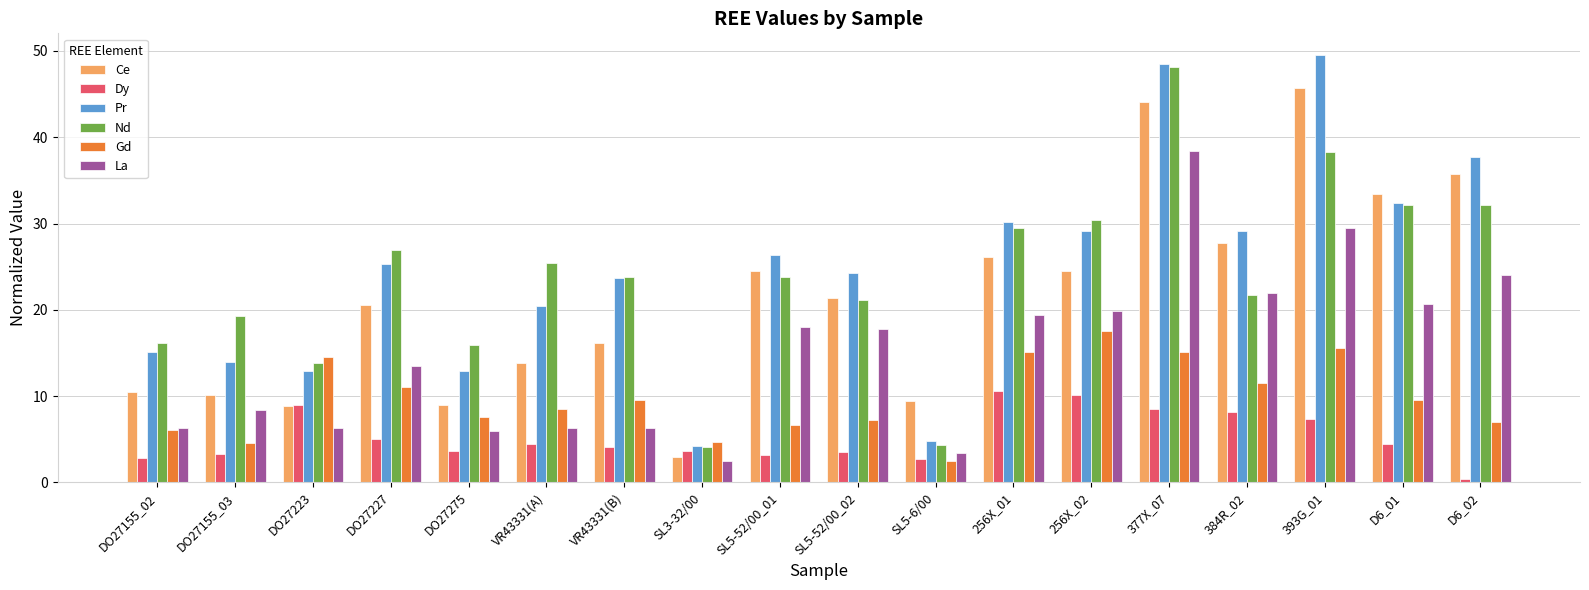

Where does the Nd series first go above 23?

DO27227